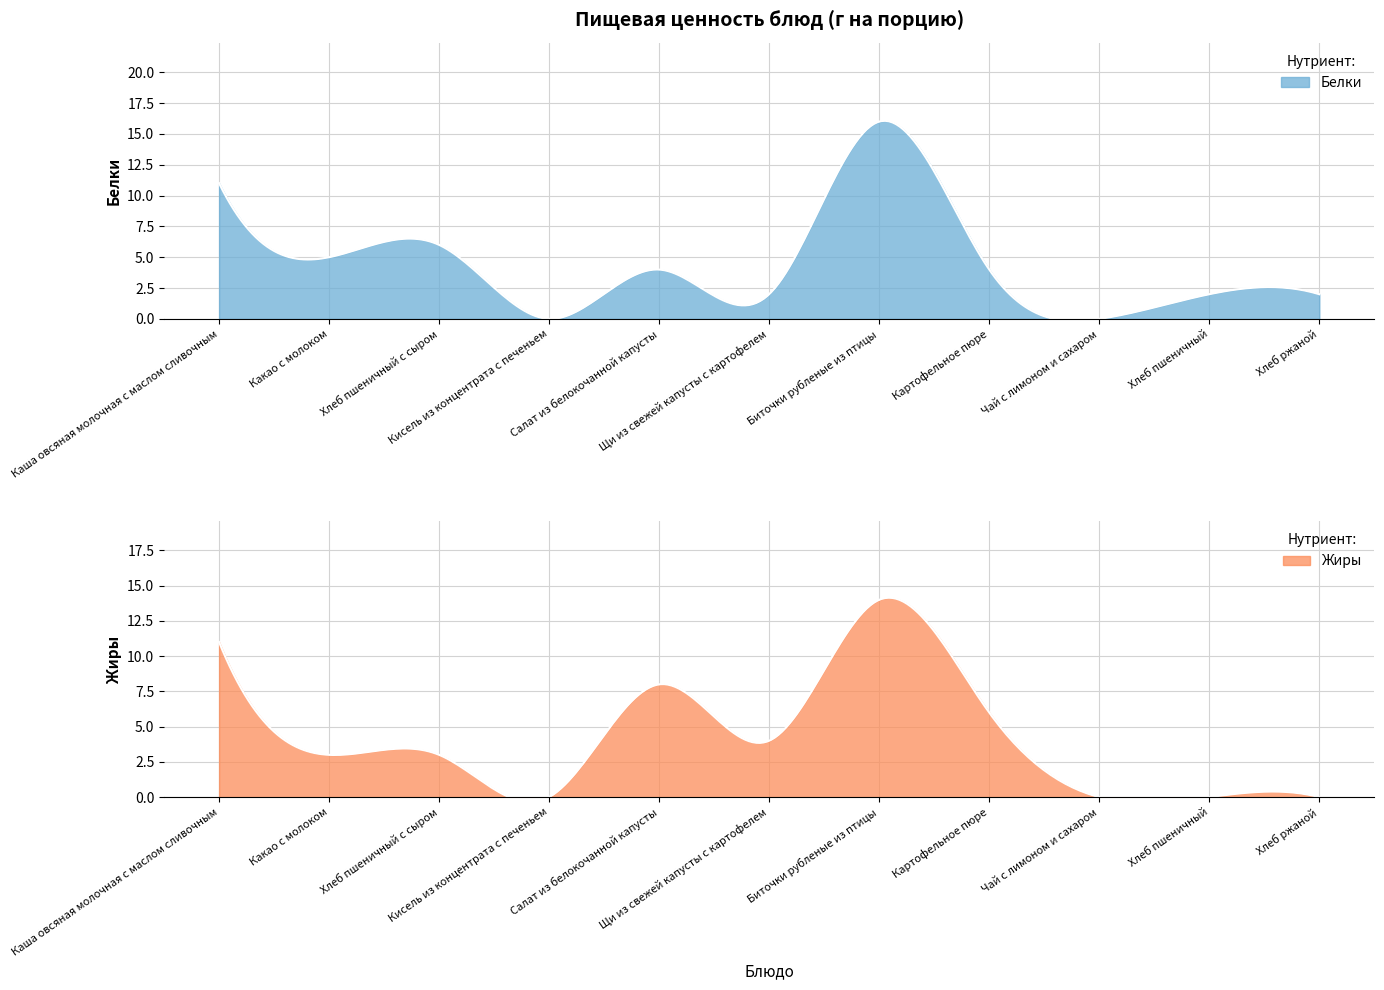

How many distinct data groups are displayed?

2